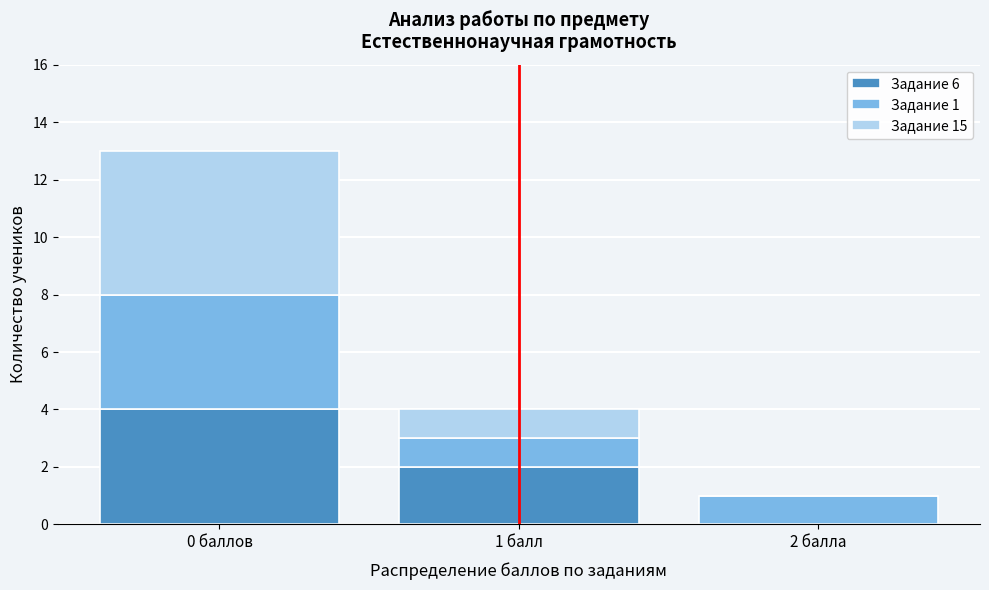

Reading left to right, transcribe the values for Задание 6.

0 баллов=4	1 балл=2	2 балла=0